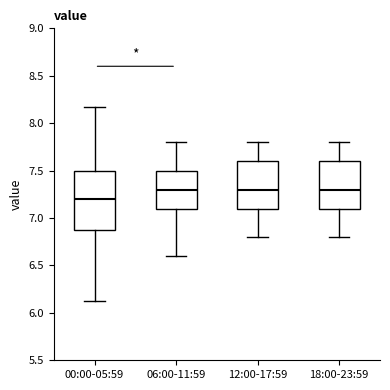

Where does the lower whisker of the box for 18:00-23:59 end on the y-axis? The values are not printed on the chart, so give them approximately, as read against the axis.

6.80